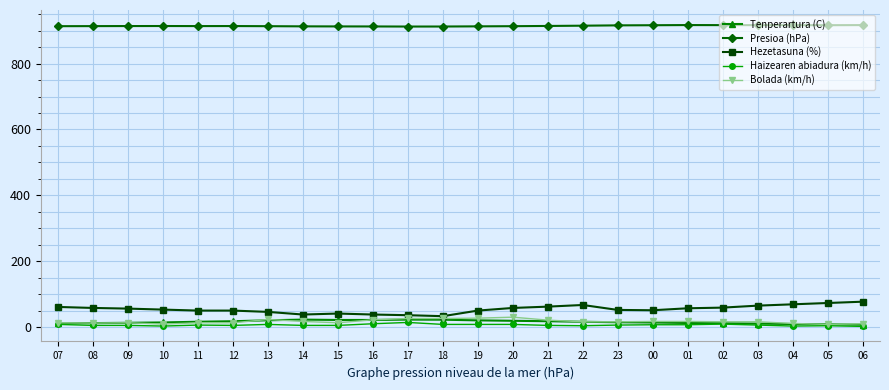

Is the value of Tenperartura (C) at 13 greater than the value of Bolada (km/h) at 10?

Yes